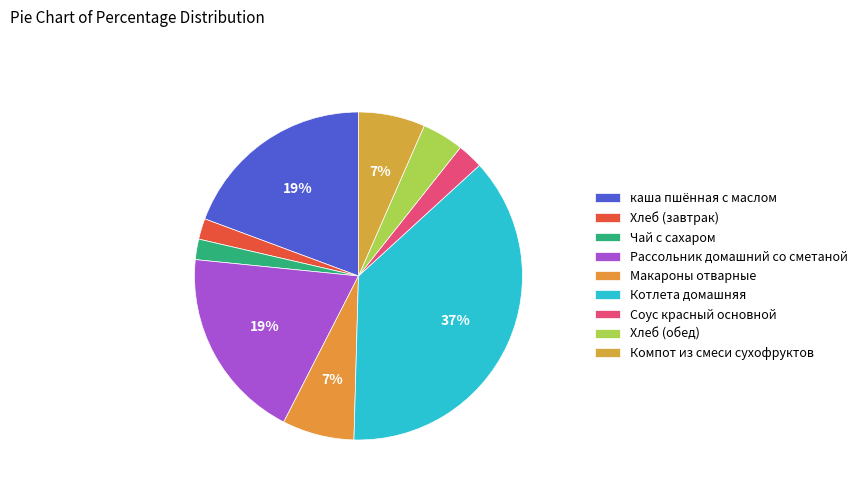

Count the number of slices in the pie.

9